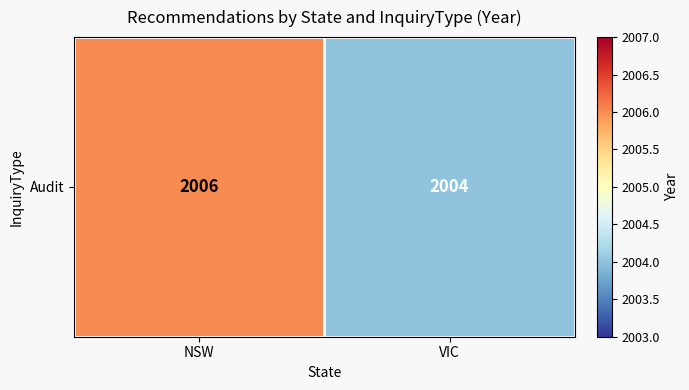

Reading right to left, list all the values displayed in this chart.

2004	2006